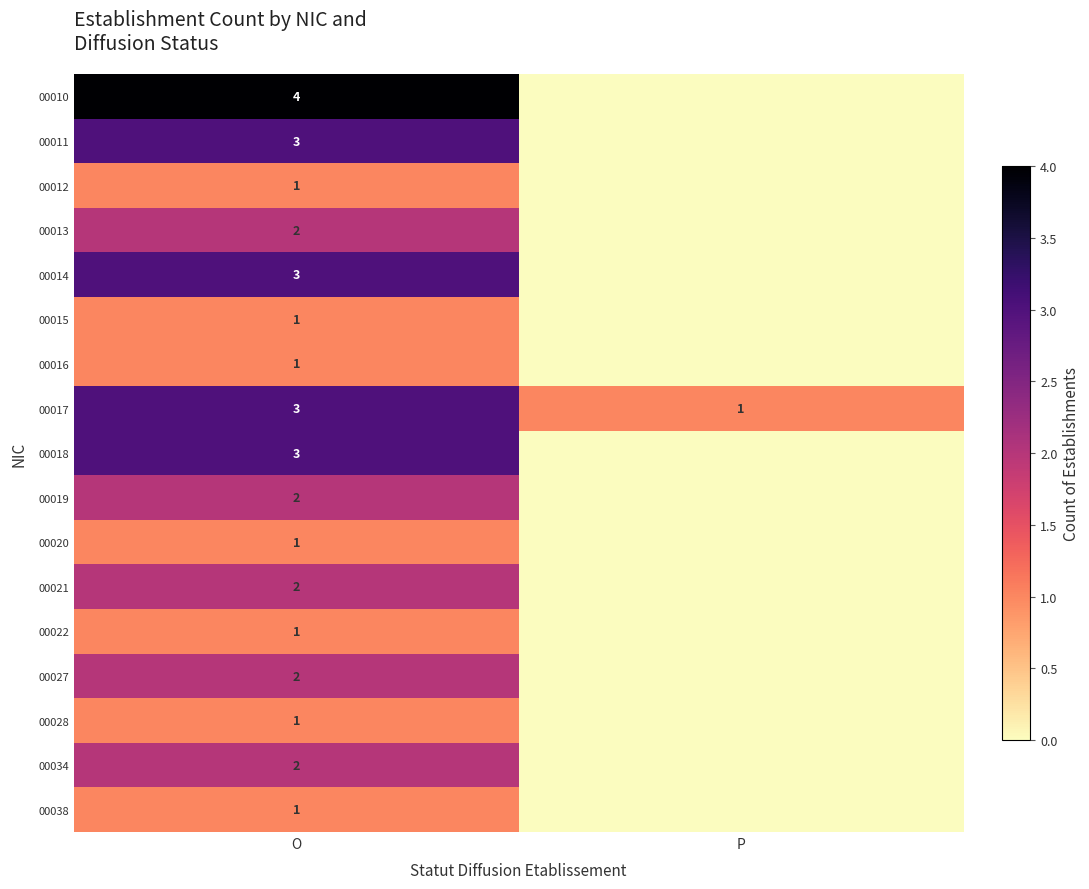

The value of 00012 at O is 1. True or false?

True